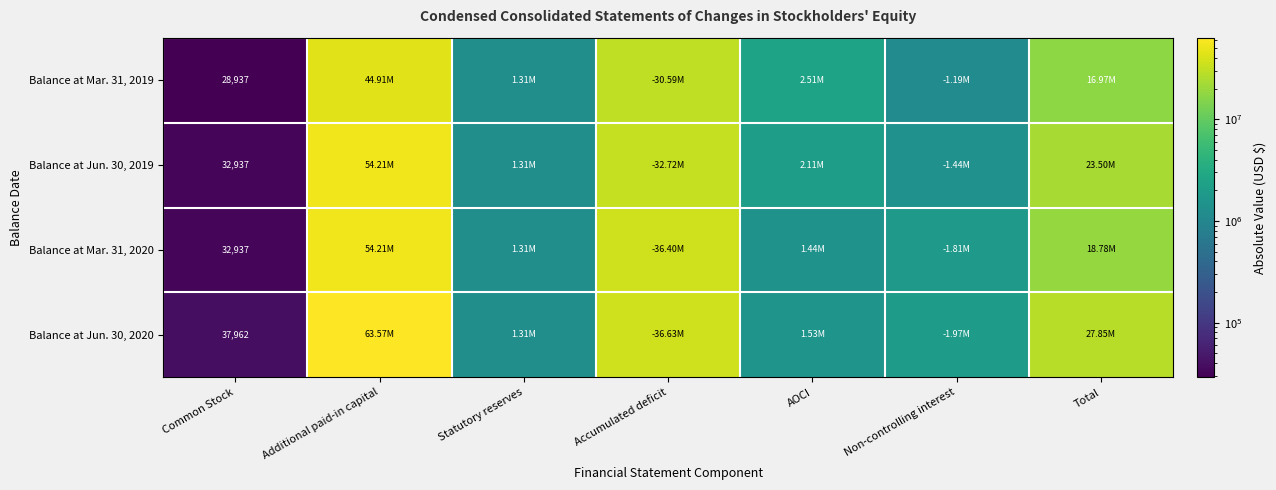

What is the sum of the Balance at Mar. 31, 2019 values at Accumulated deficit and Total?

47558635